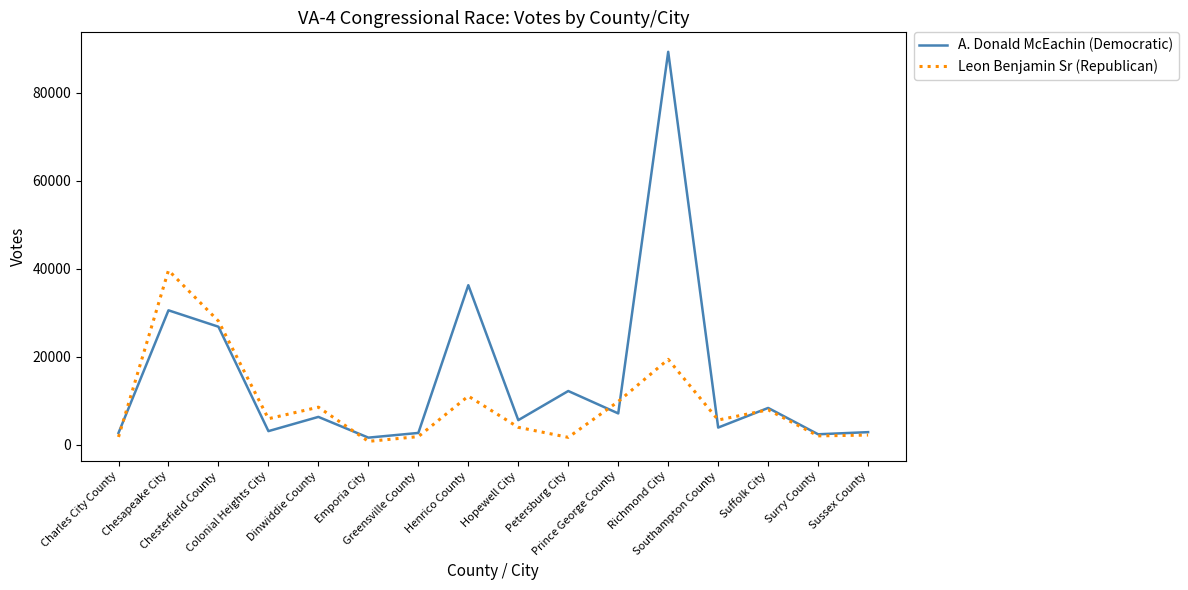

What is the difference between the maximum and minimum values in the A. Donald McEachin (Democratic) series?

87699